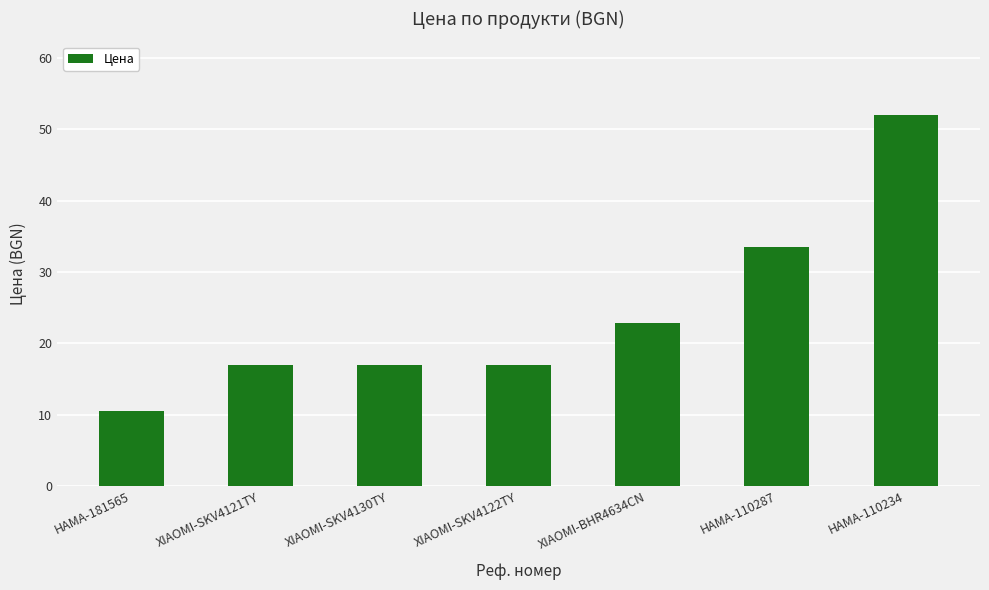

Which category has the highest value across all series?

HAMA-110234